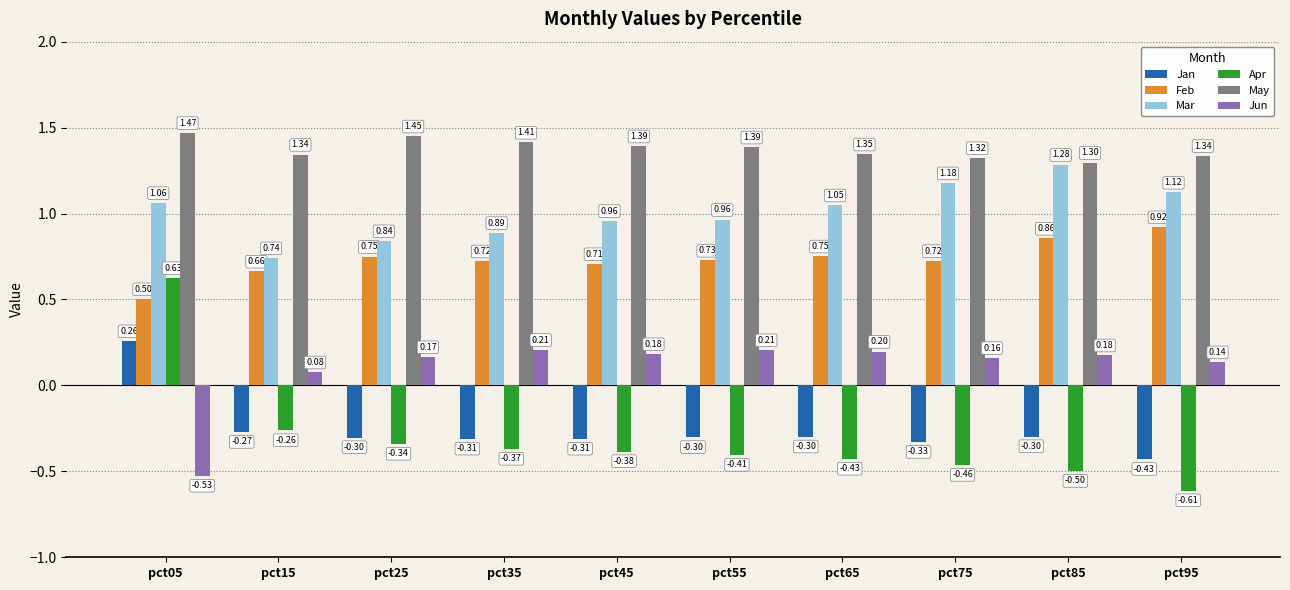

What is the spread (max minus min) of values at pct35?

1.8